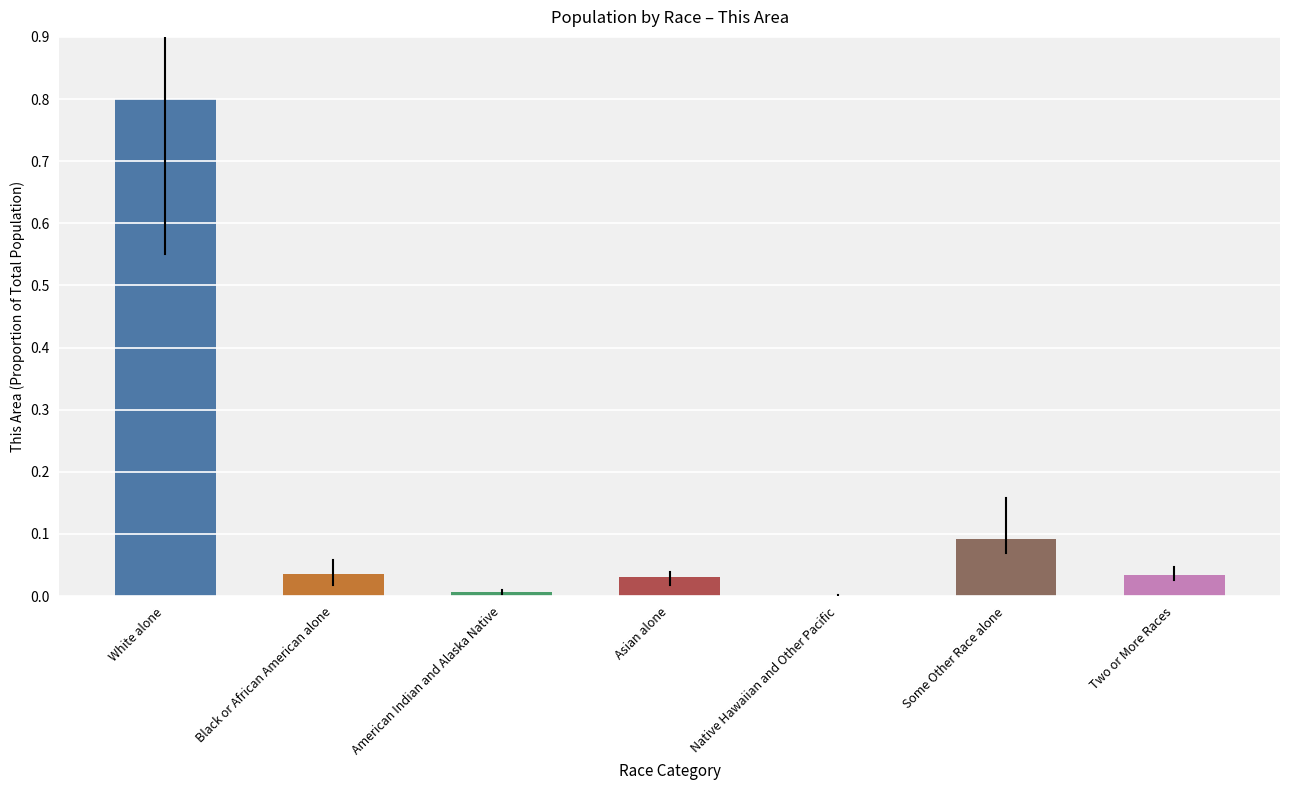

The value at Two or More Races is 0.0. True or false?

True